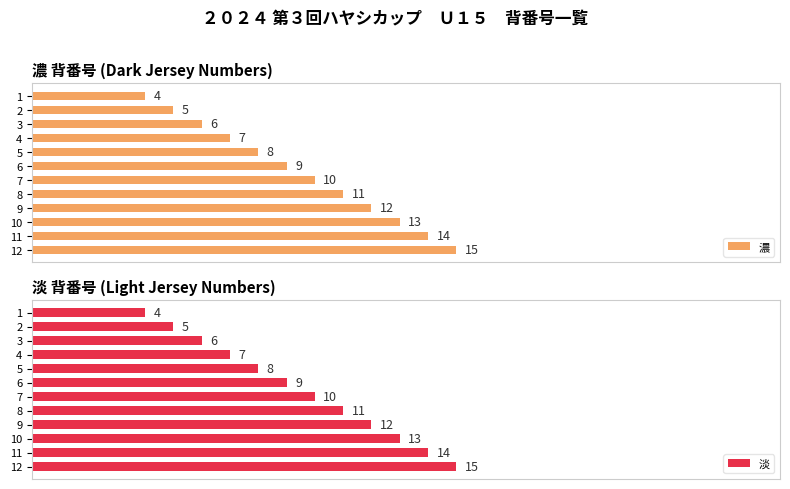

Count the number of categories in the chart.

12